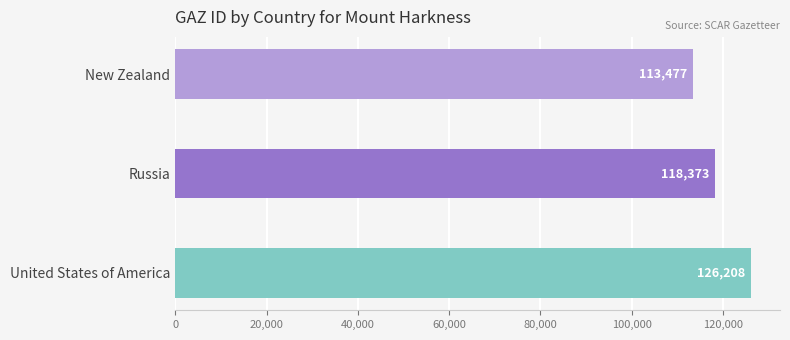

List the labels in order of value, smallest first.

New Zealand, Russia, United States of America